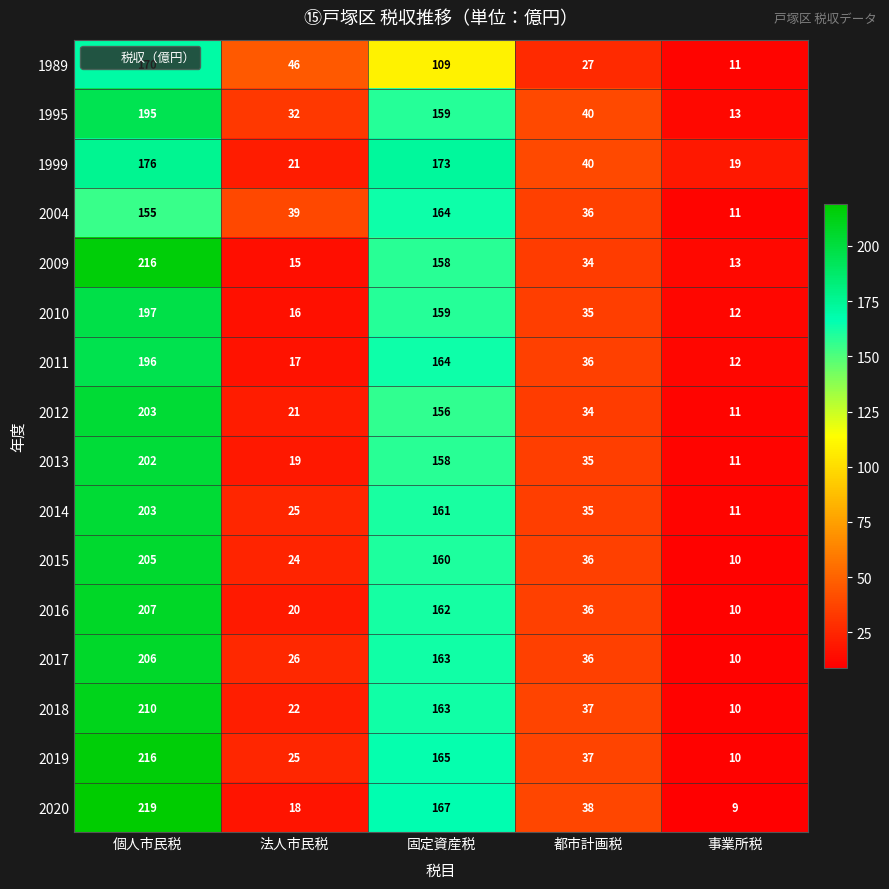

At which label is 2011 closest to 104?

固定資産税